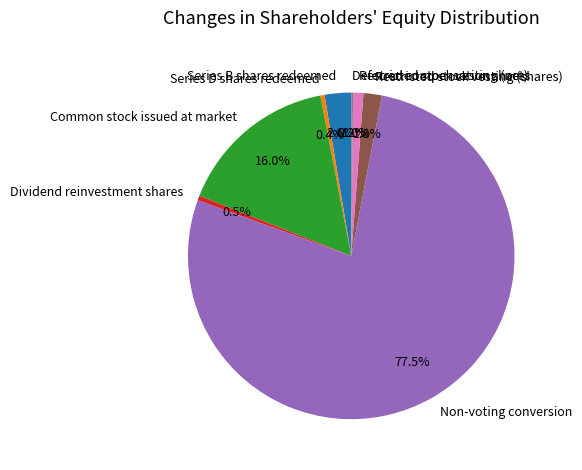

What is the total percentage of Series B shares redeemed and Series D shares redeemed?

3.0%